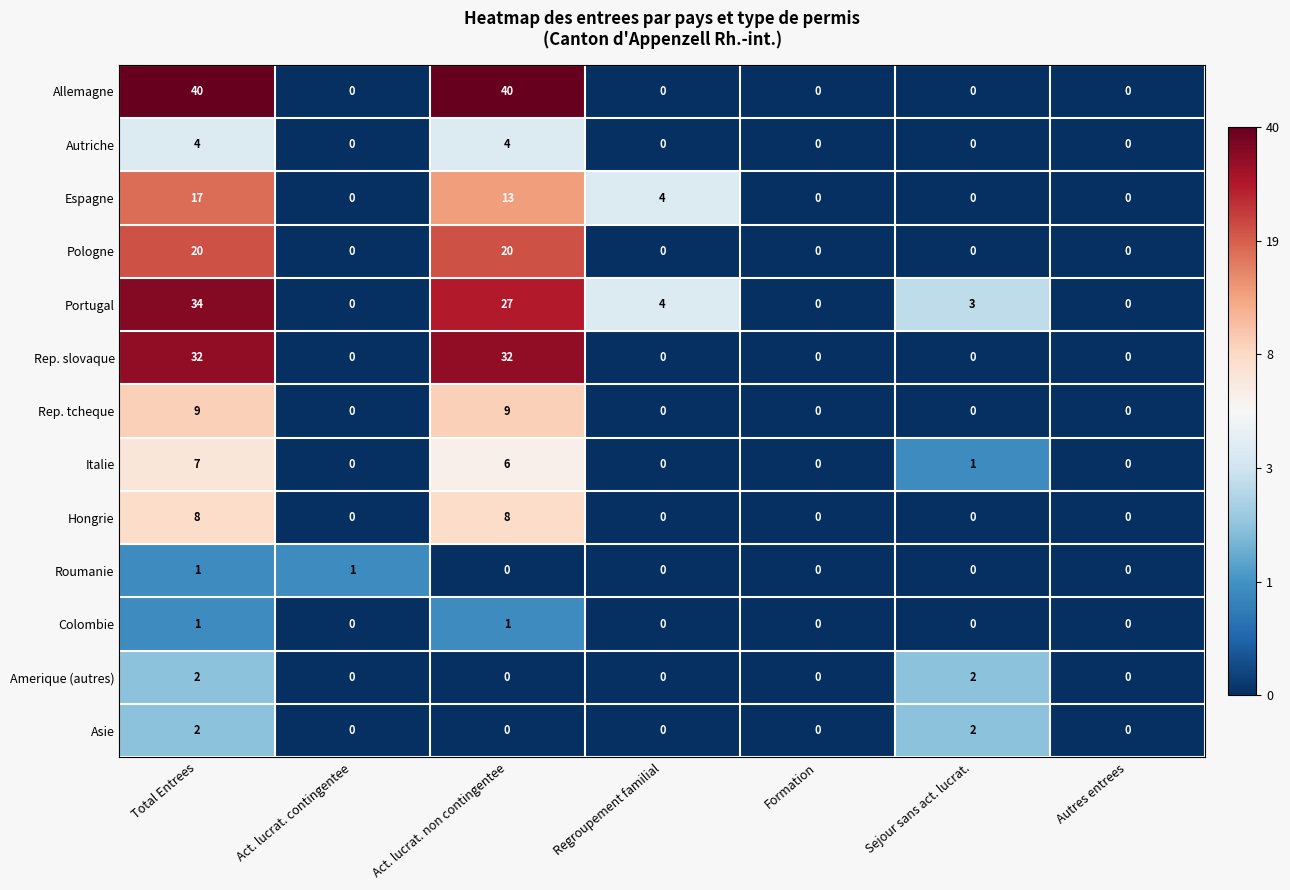

Which series has the largest total across all categories?

Allemagne